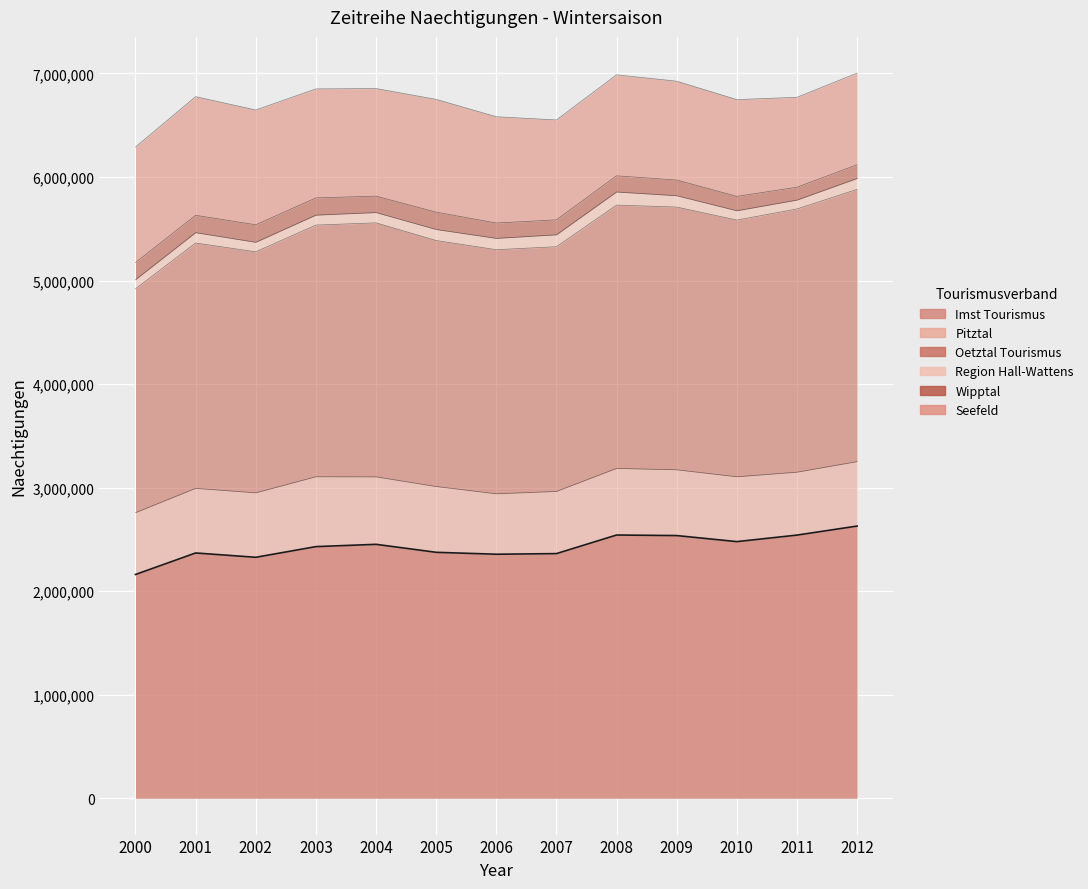

Which series has the largest total across all categories?

Oetztal Tourismus